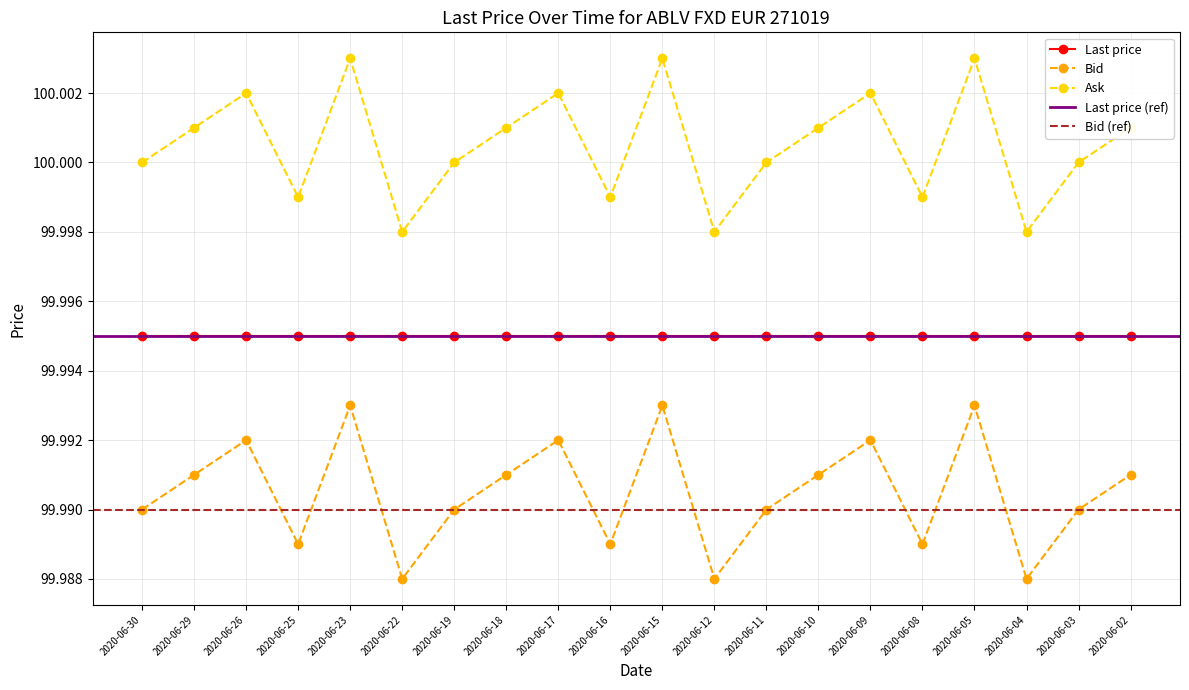

True or false: Ask and Bid intersect in this chart.

False